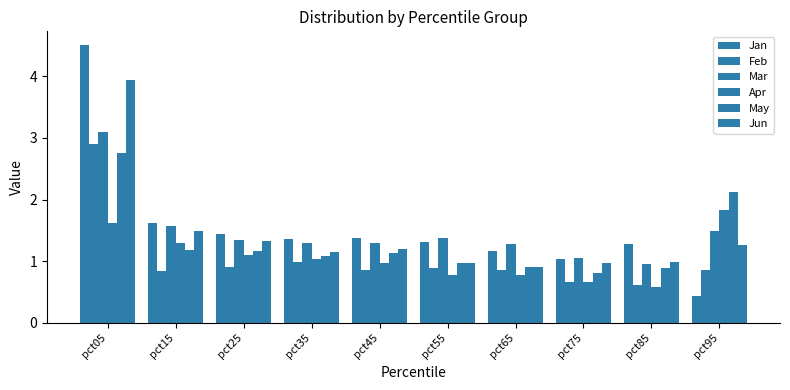

Between pct85 and pct65, which is larger?

pct85